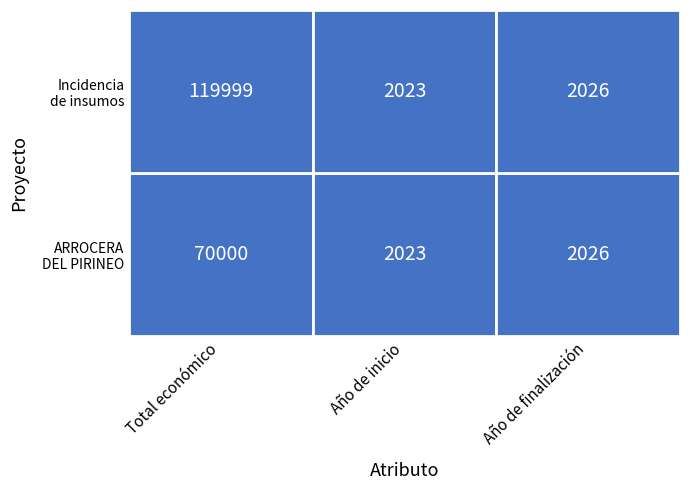

Reading left to right, transcribe all the data shown in this chart.

Grupo Operativo ARROCERA DEL PIRINEO: 70000	2023	2026
Grupo Operativo Incidencia de insumos: 119999	2023	2026